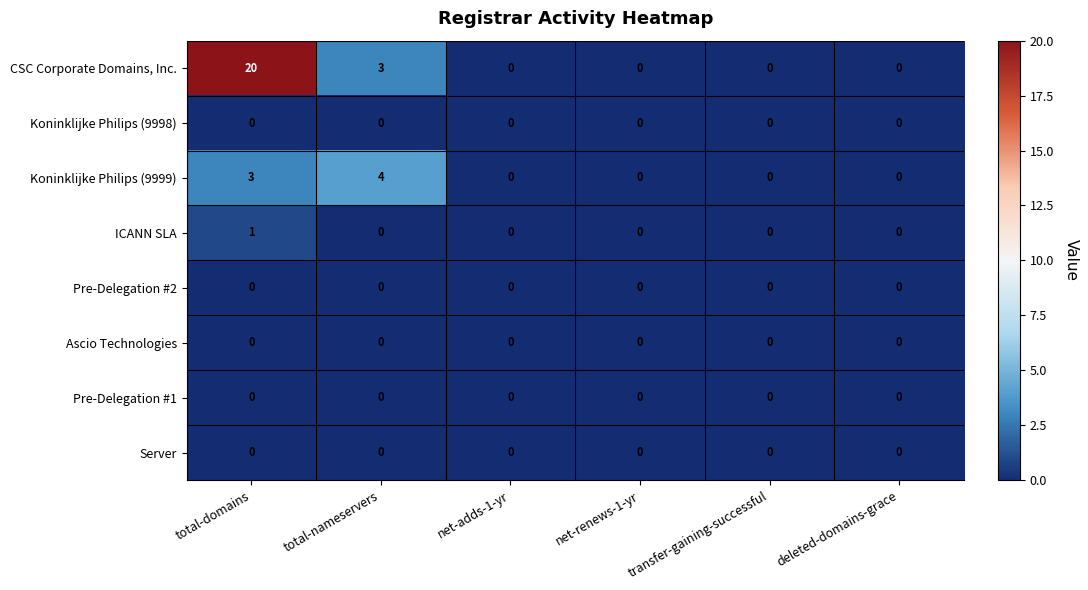

Is it true that Server equals 0 at total-domains?

True